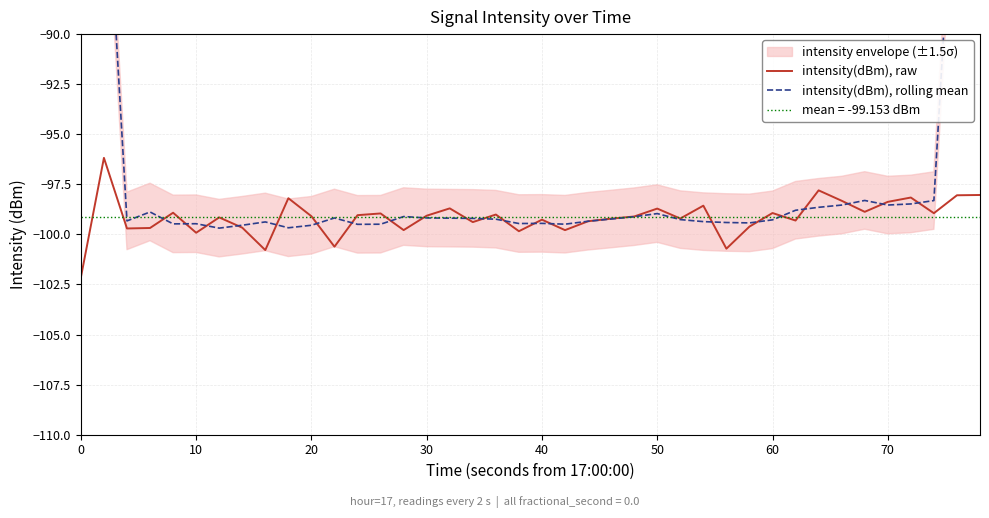

The intensity(dBm), raw series shows -53.0 at 40. True or false?

False